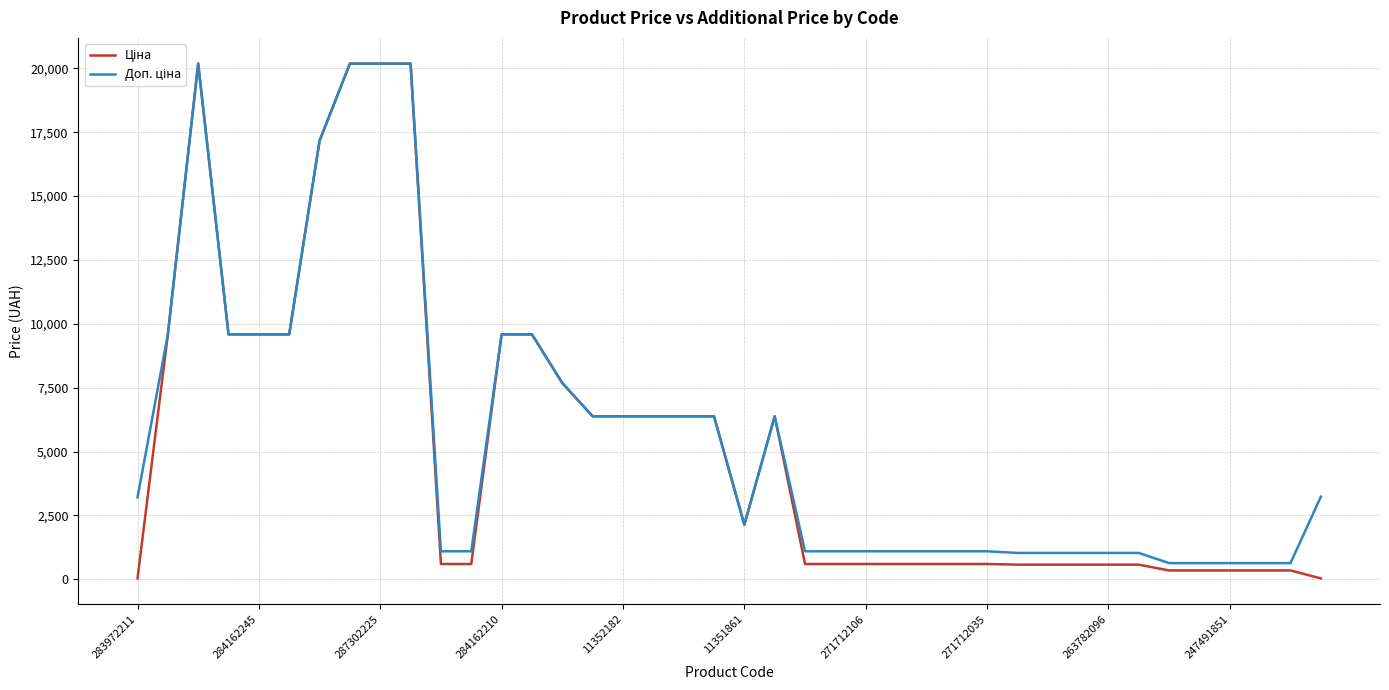

Rank the series by their average value, from lowest to highest.

Ціна, Доп. ціна